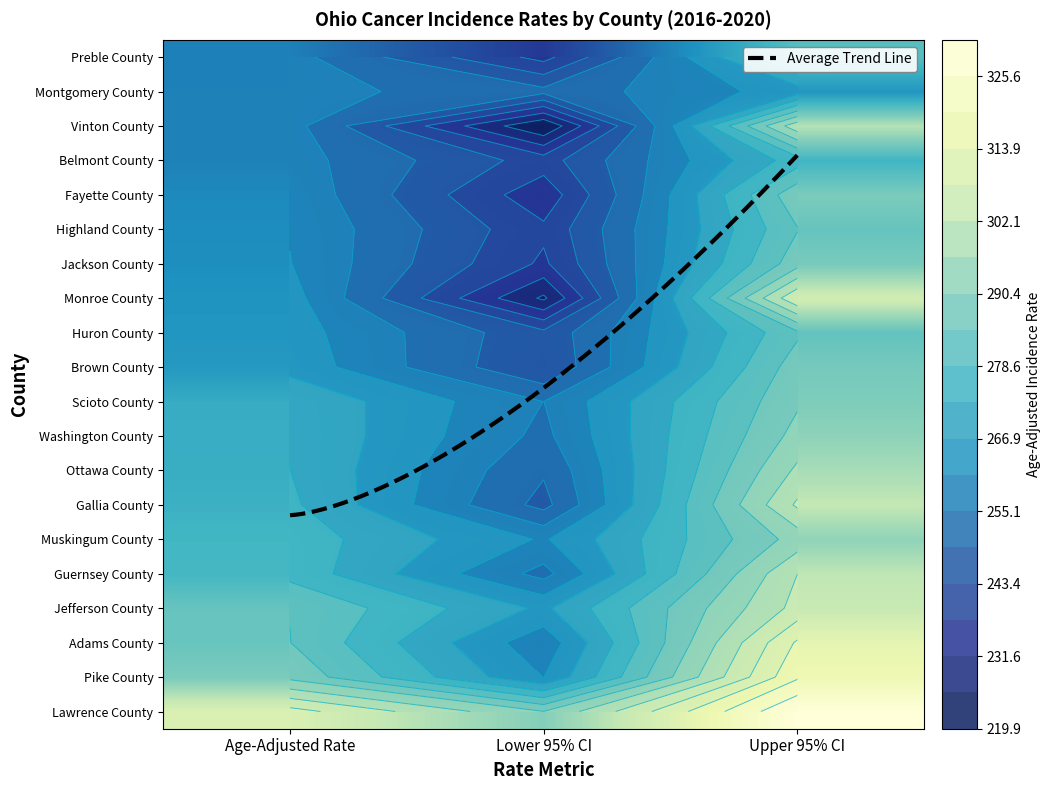

Which label corresponds to the smallest value in the chart?

Lower 95% CI